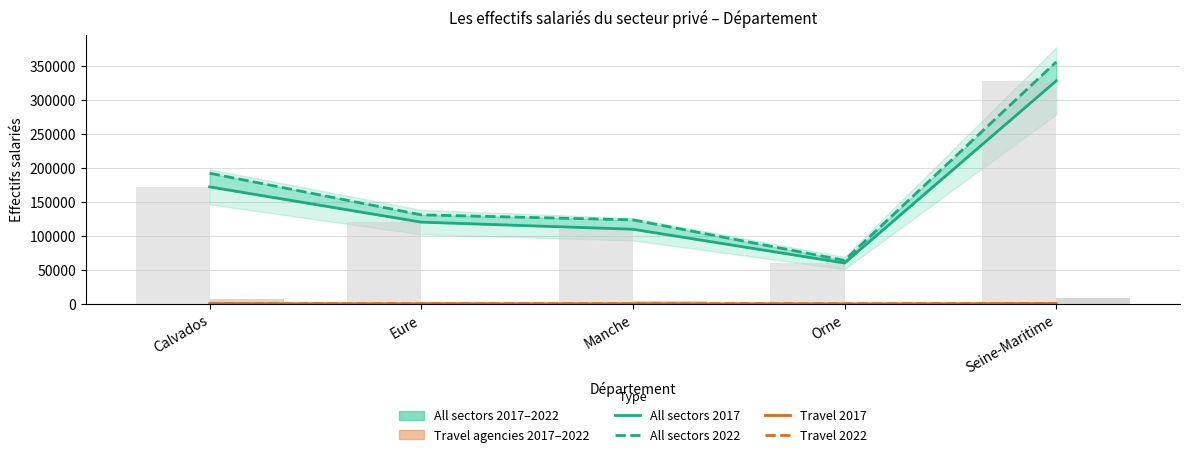

The All sectors 2022 series shows 123465 at Manche. True or false?

True